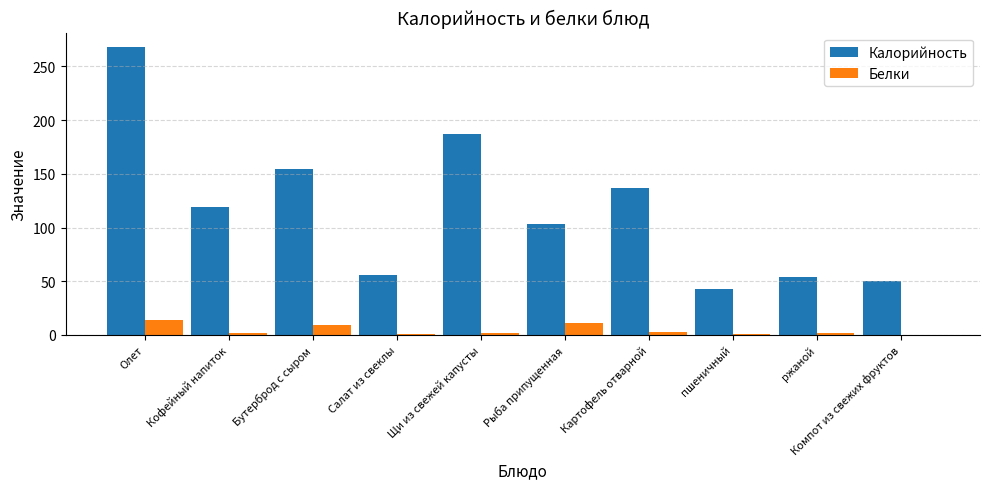

At which category does the chart reach its peak across all series?

Олет